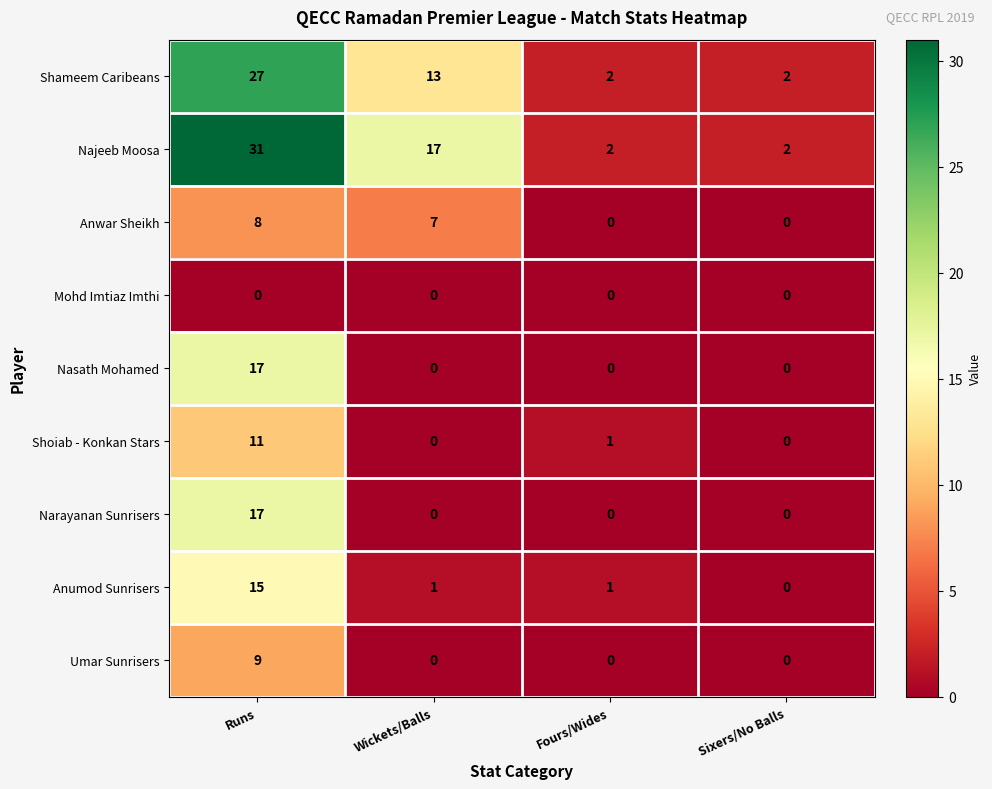

The value of Shoiab - Konkan Stars at Sixers/No Balls is 8. True or false?

False